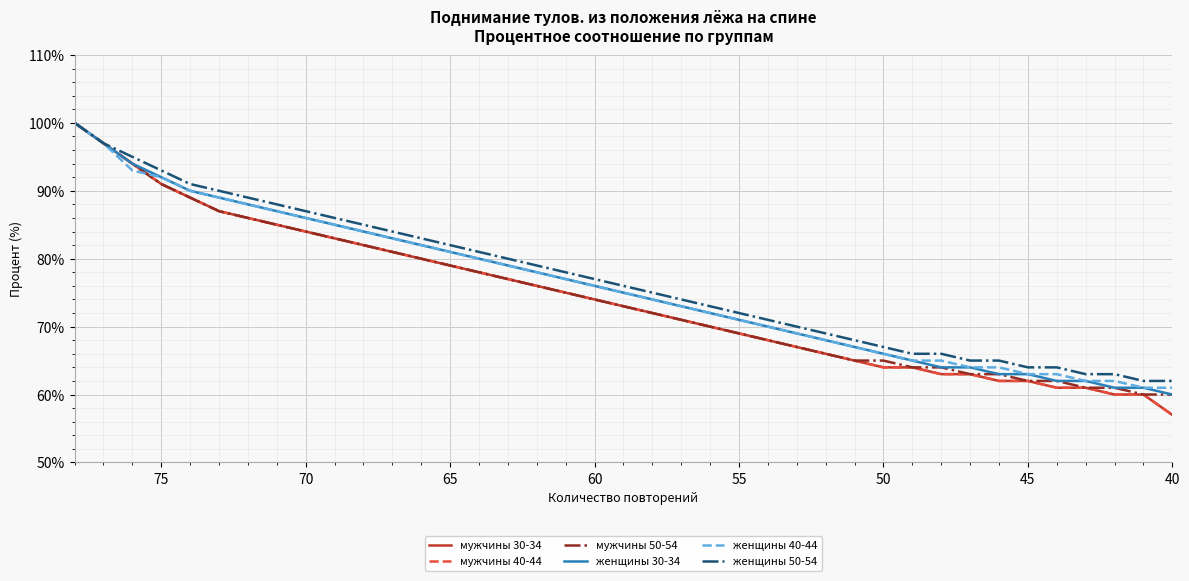

True or false: мужчины 40-44 and мужчины 50-54 intersect in this chart.

False